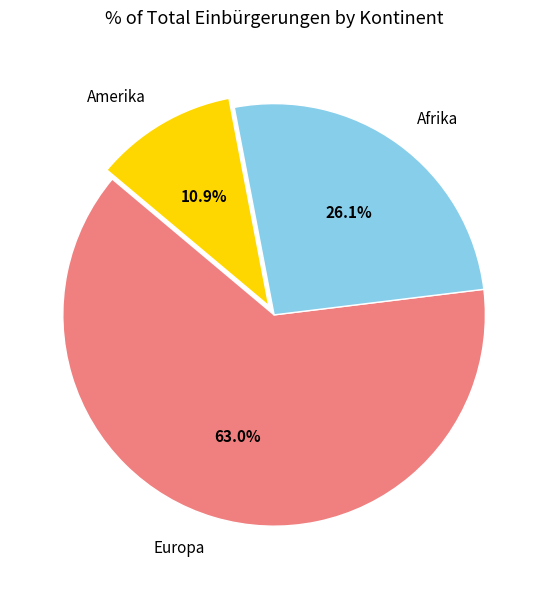

Which category has the biggest portion of the pie?

Europa